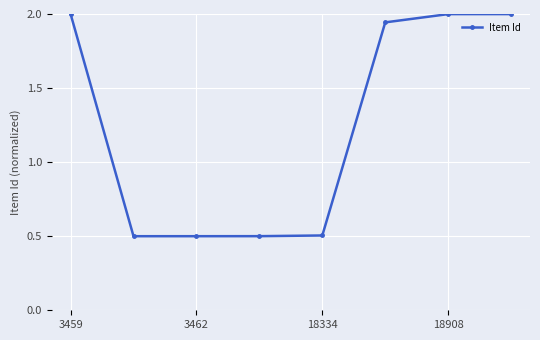

True or false: there are more than 2 points higher than both neighbors.

False